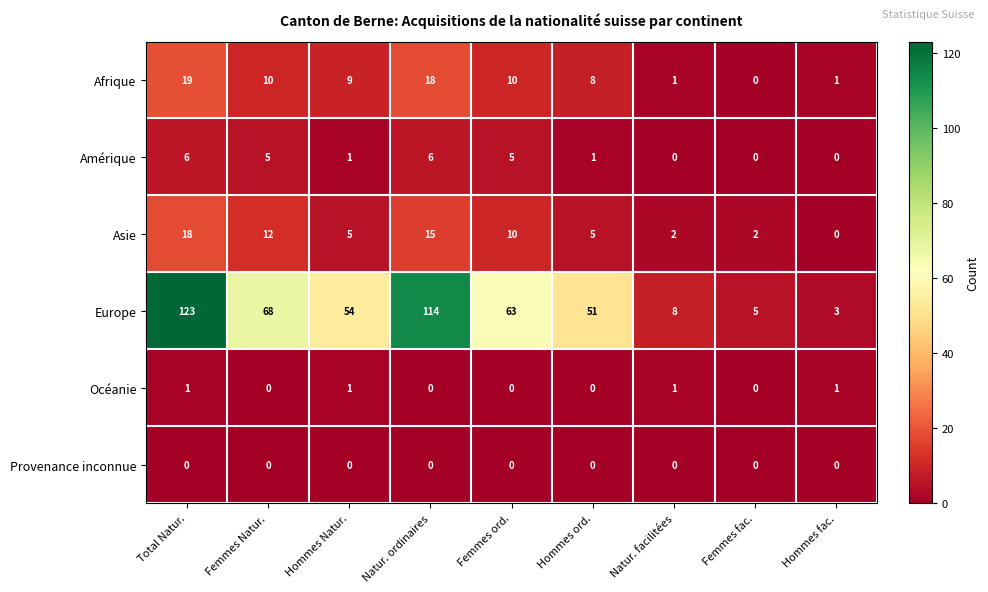

At which label does Afrique reach its peak?

Total Natur.